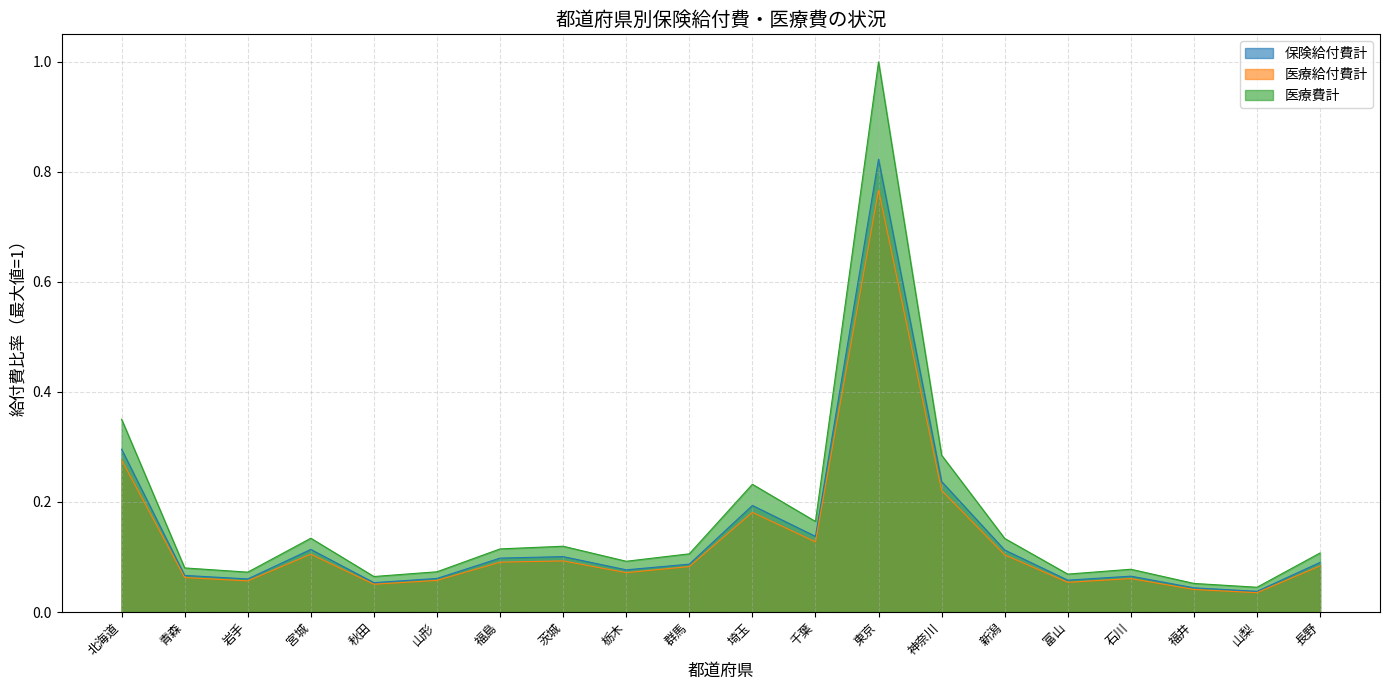

At which category is the sum across all series the highest?

東京